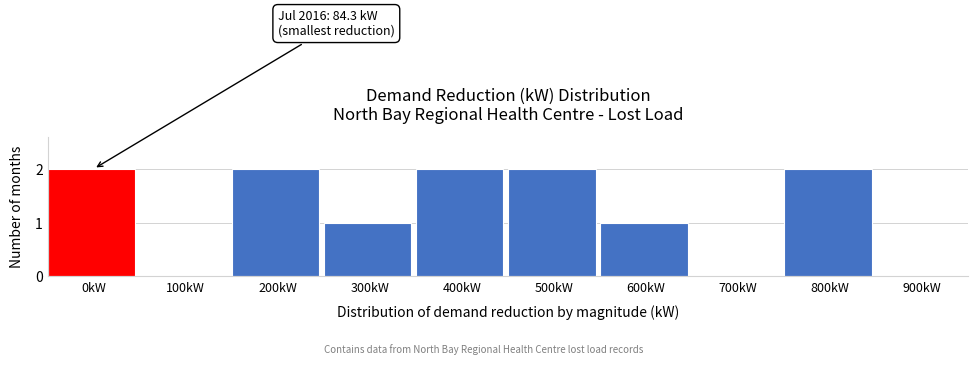

Reading right to left, extract all data points from this chart.

900kW=0	800kW=2	700kW=0	600kW=1	500kW=2	400kW=2	300kW=1	200kW=2	100kW=0	0kW=2